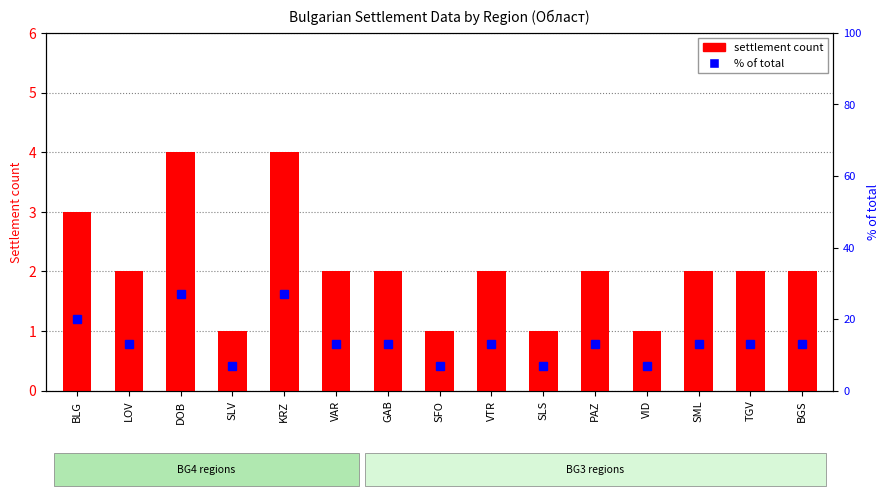

The settlement count series shows 4 at KRZ. True or false?

True